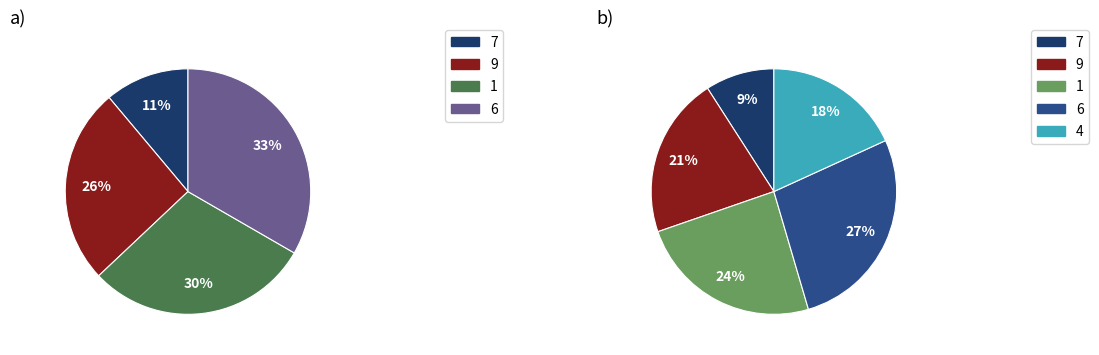

Rank the categories by value from lowest to highest.

2, 5, 7, 3, 8, 4, 9, 1, 6